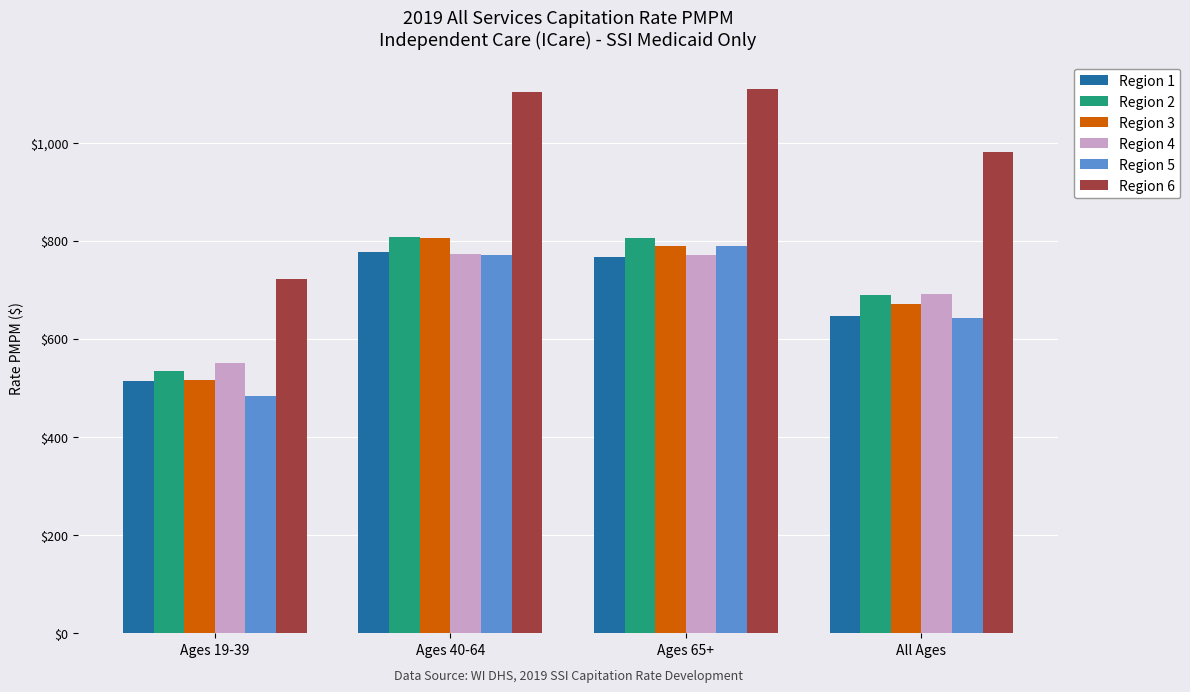

What is the label of the 4th bar from the right?

Ages 19-39